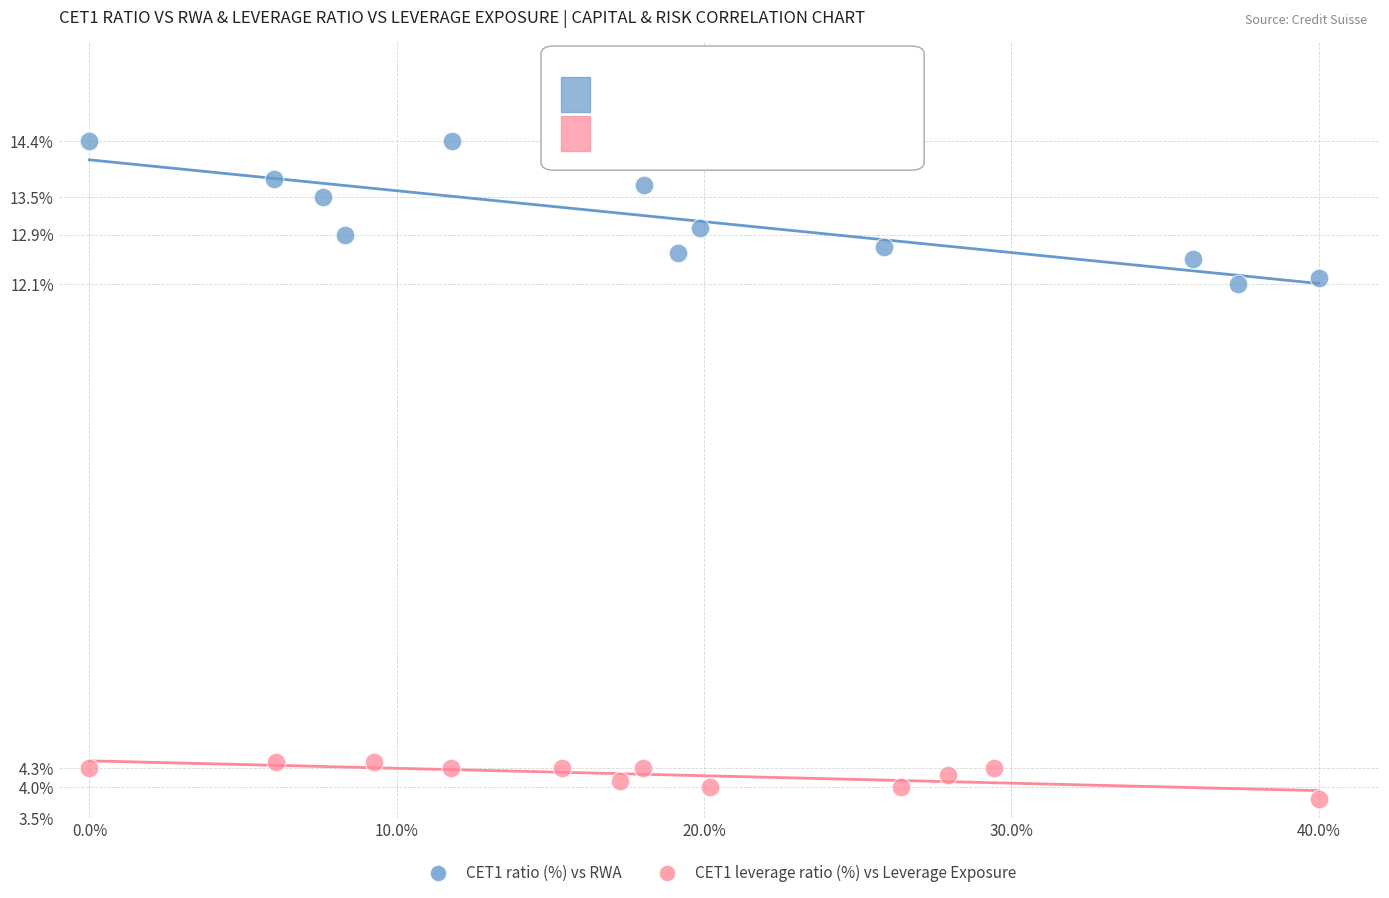

Which series reaches the minimum Y coordinate?

CET1 leverage ratio (%) vs Leverage Exposure